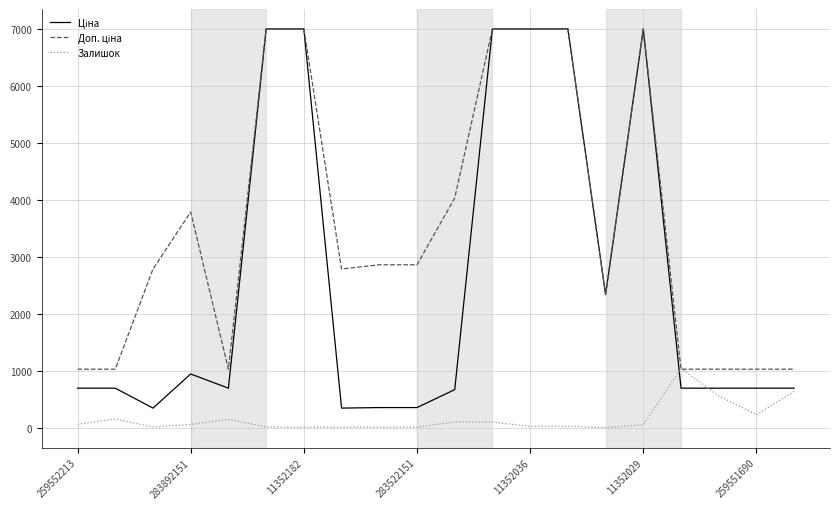

What is the greatest value displayed?

7002.7